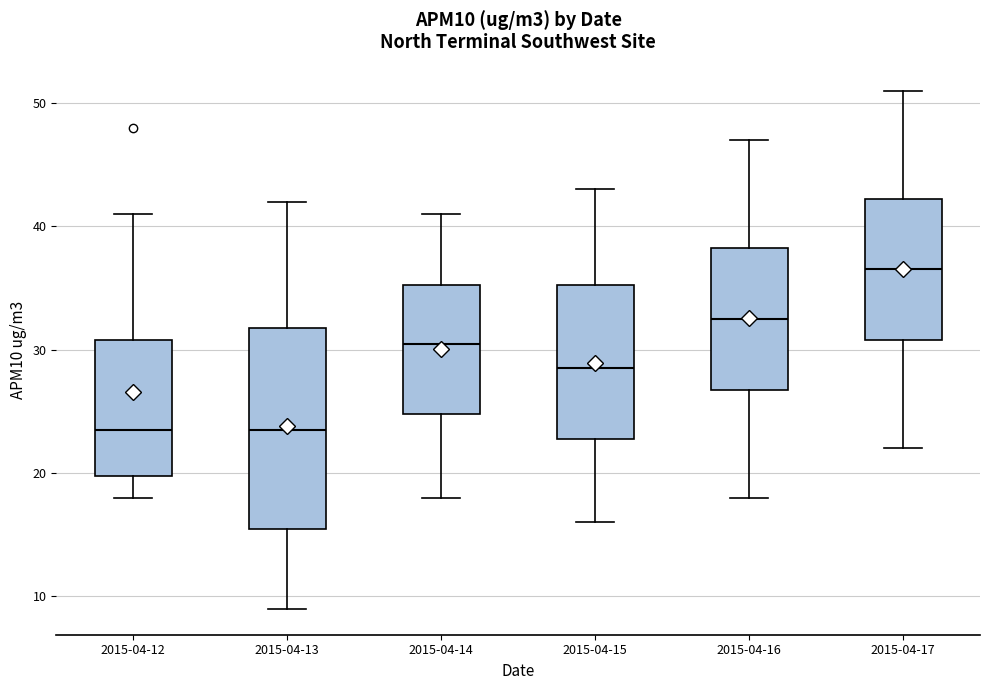

Reading left to right, transcribe this box plot: for each box, give where its median line is, the range the box spans, and where its two whiskers end, as read against the y-axis. The values are not printed on the chart, so give them approximately, as read against the axis.

2015-04-12: median 24, box 20 to 31, whiskers 18 to 41
2015-04-13: median 24, box 16 to 32, whiskers 9 to 42
2015-04-14: median 31, box 25 to 35, whiskers 18 to 41
2015-04-15: median 29, box 23 to 35, whiskers 16 to 43
2015-04-16: median 33, box 27 to 38, whiskers 18 to 47
2015-04-17: median 37, box 31 to 42, whiskers 22 to 51